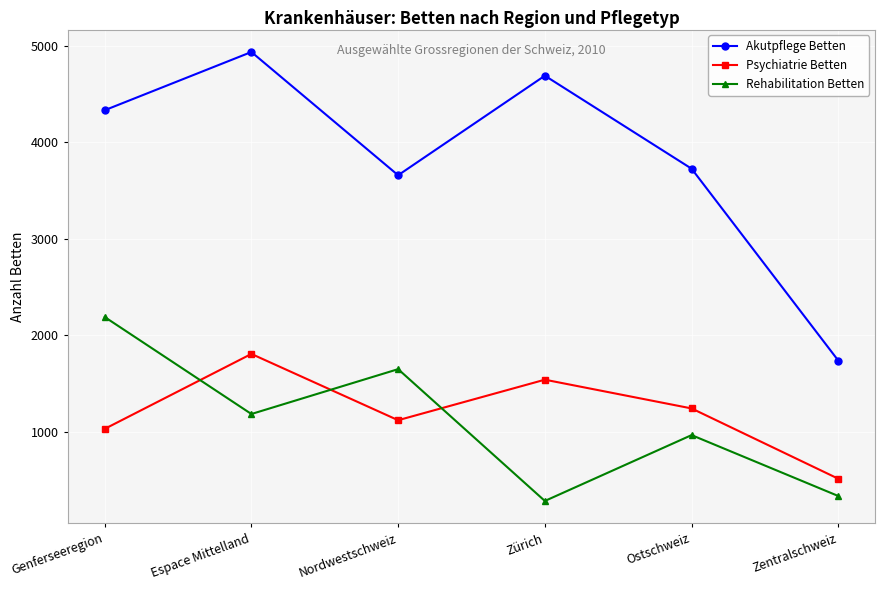

At which category does the chart reach its peak across all series?

Espace Mittelland